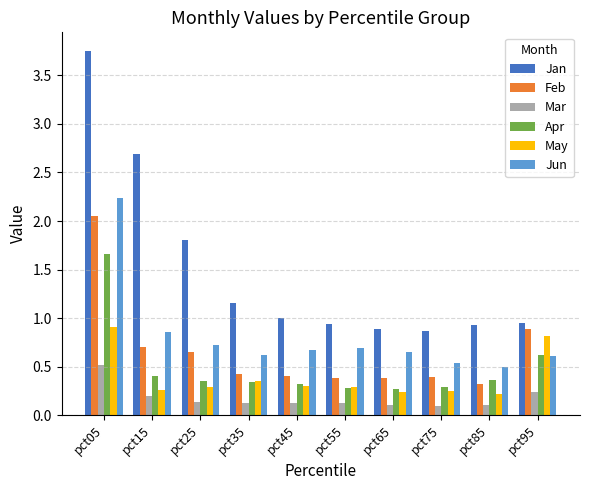

What is the sum of all Jan values?

15.0